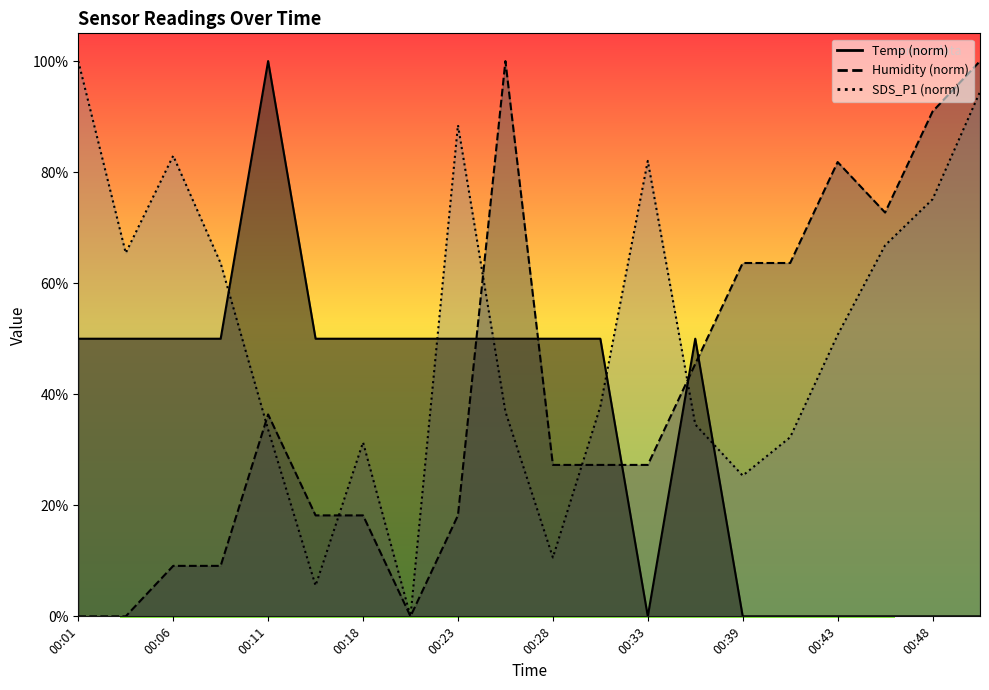

Rank the series by their maximum value, from highest to lowest.

Temp, Humidity, SDS_P1